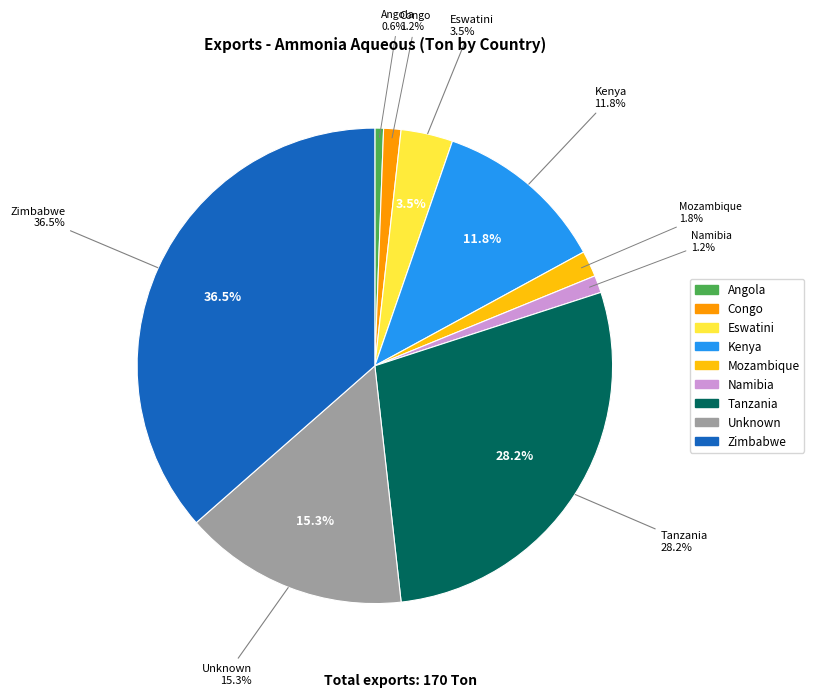

True or false: Zimbabwe accounts for 36% of the total.

True